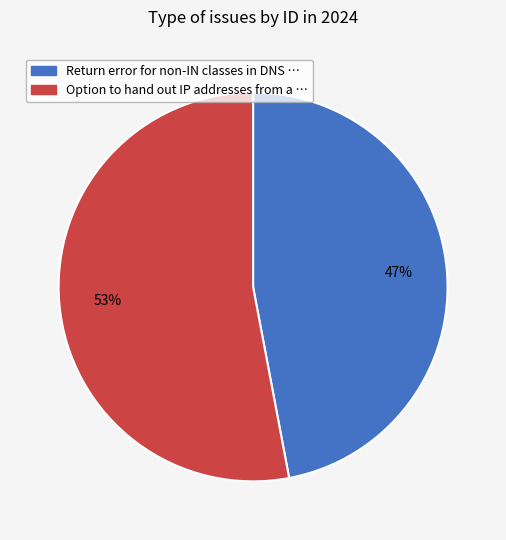

Which has a higher value, Option to hand out IP addresses from a or Return error for non-IN classes in DNS?

Option to hand out IP addresses from a